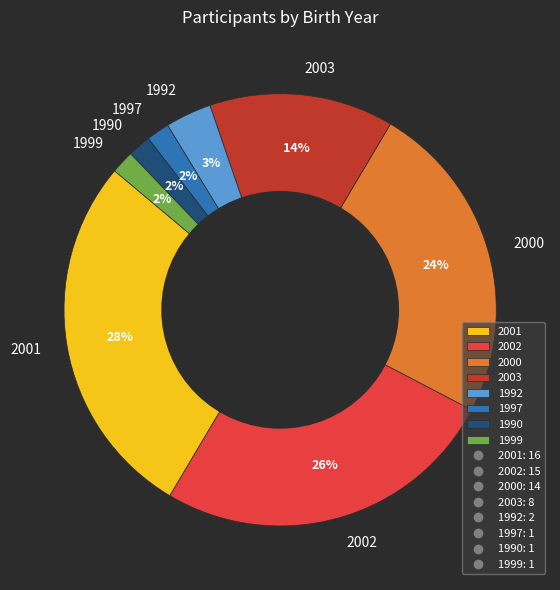

True or false: 2002 accounts for 26% of the total.

True